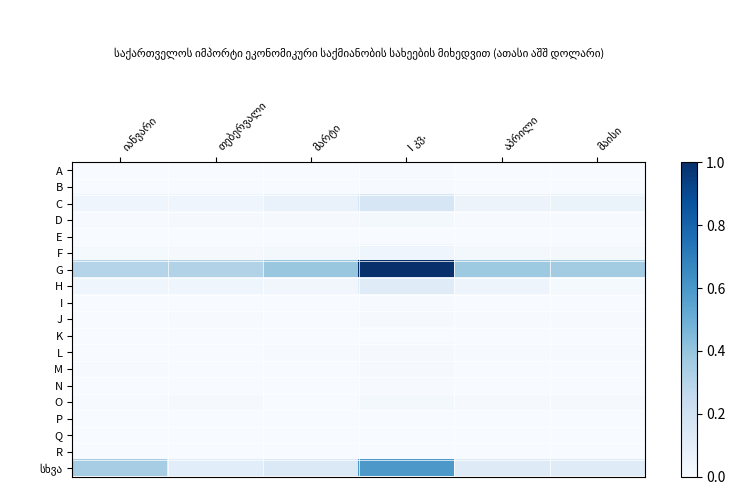

What is the greatest value displayed?

1.0